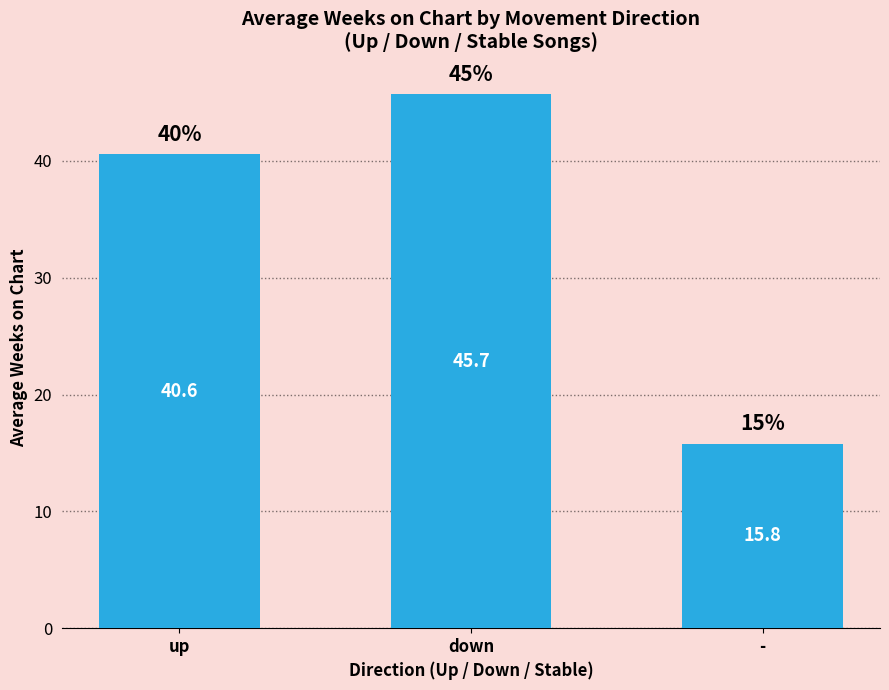

What position from the left is up?

1